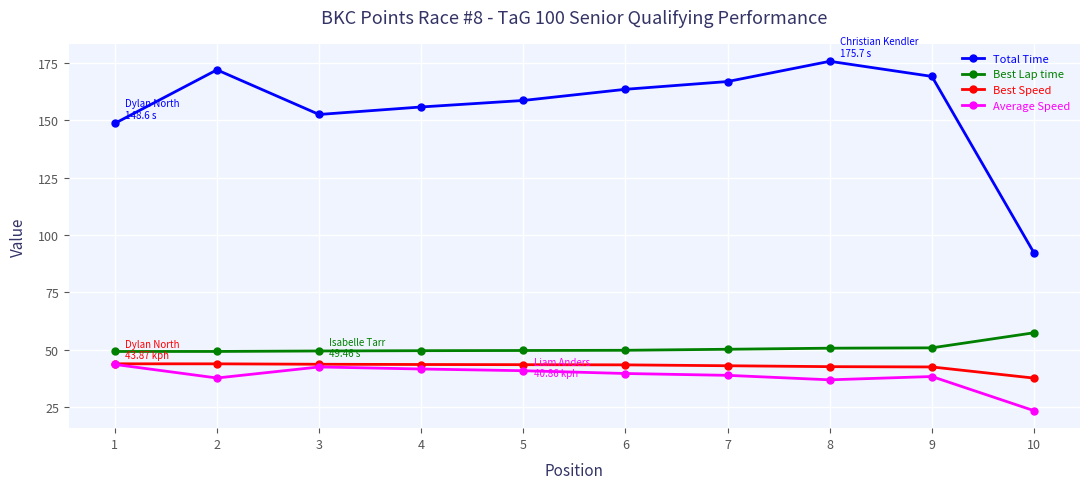

At which label does Best Speed first exceed 43?

1